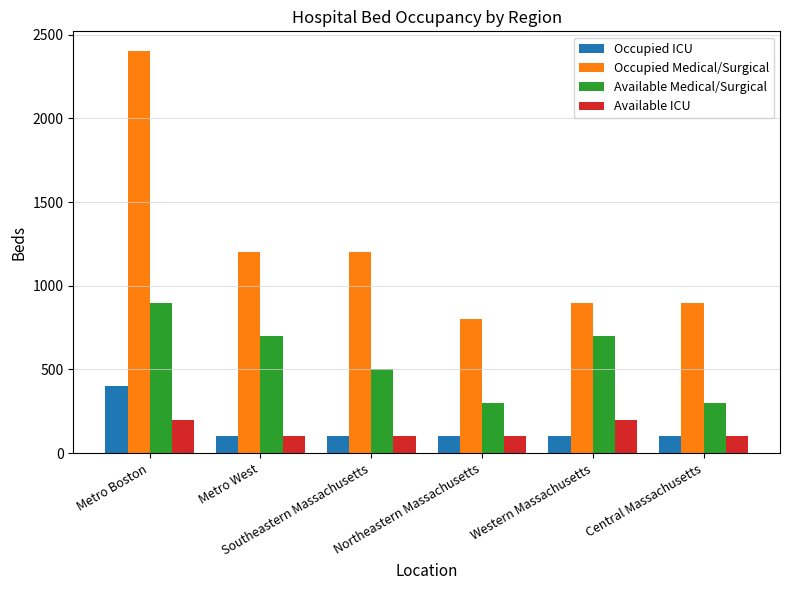

Which series changed the most between Metro Boston and Southeastern Massachusetts?

Occupied Medical/Surgical